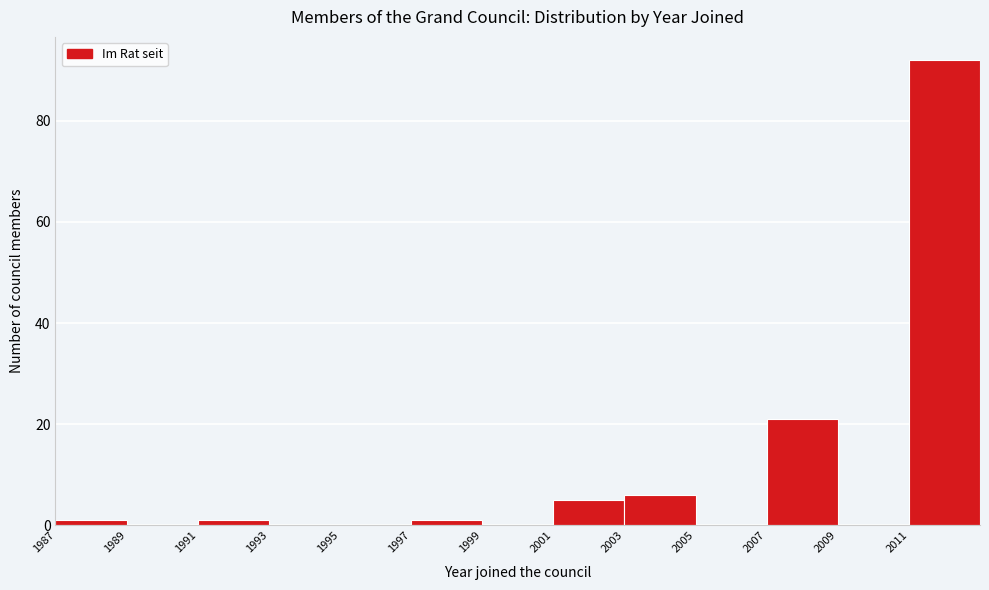

Reading left to right, list all the values displayed in this chart.

1987=1	1989=0	1991=1	1993=0	1995=0	1997=1	1999=0	2001=5	2003=6	2005=0	2007=21	2009=0	2011=92